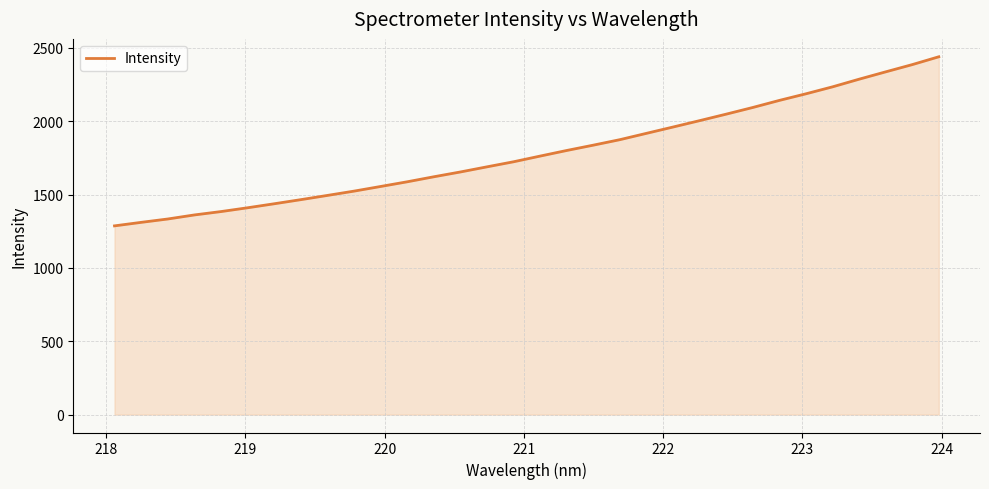

What is the difference between the maximum and minimum values?

1152.8